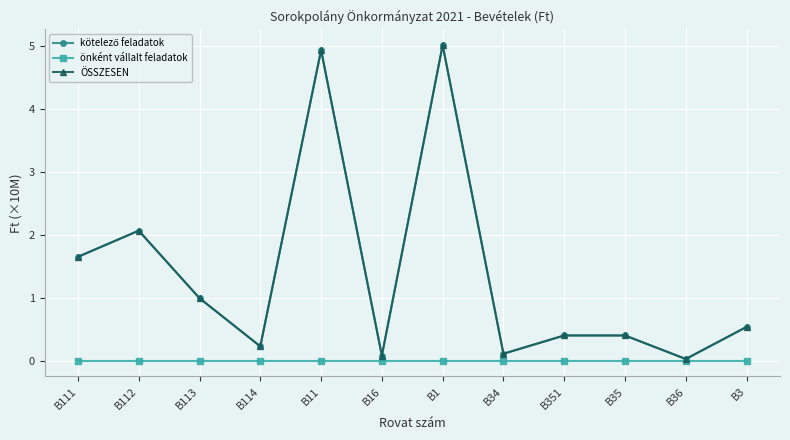

What is the label of the 9th point from the right?

B114